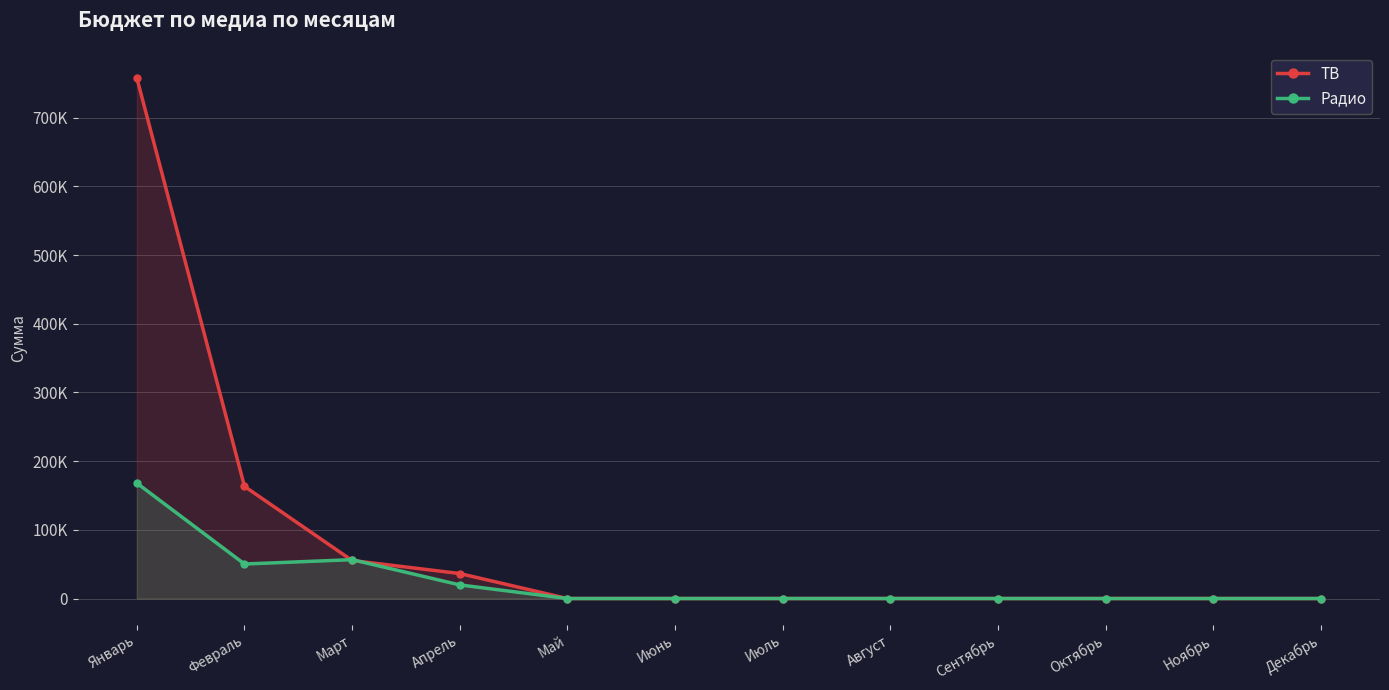

What is the sum of all ТВ values?

1012794